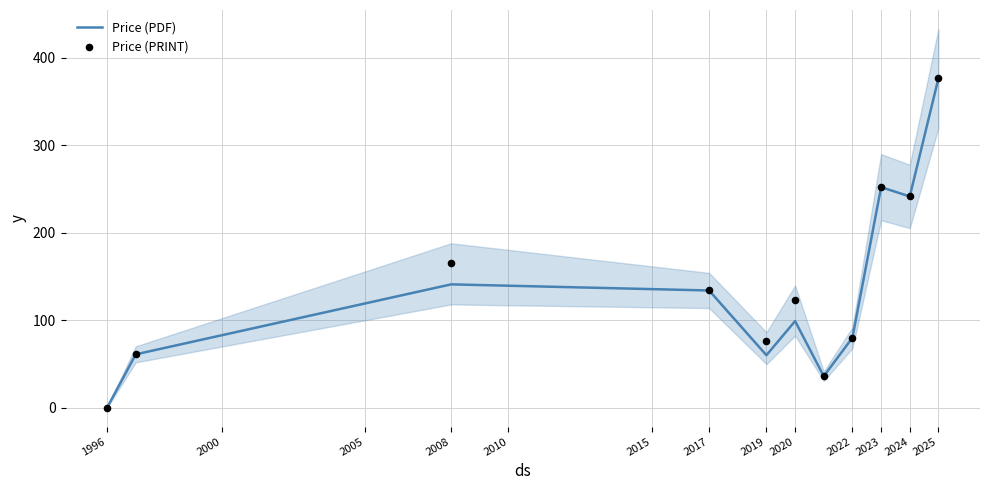

True or false: Price (PDF) has a value of 376.5 at 2025.

True